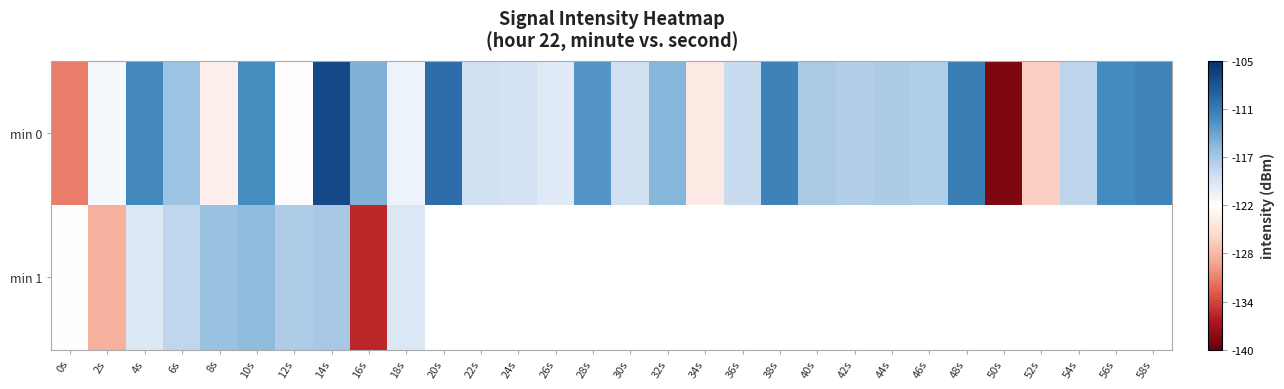

The min 1 series shows -135.7 at 16s. True or false?

True